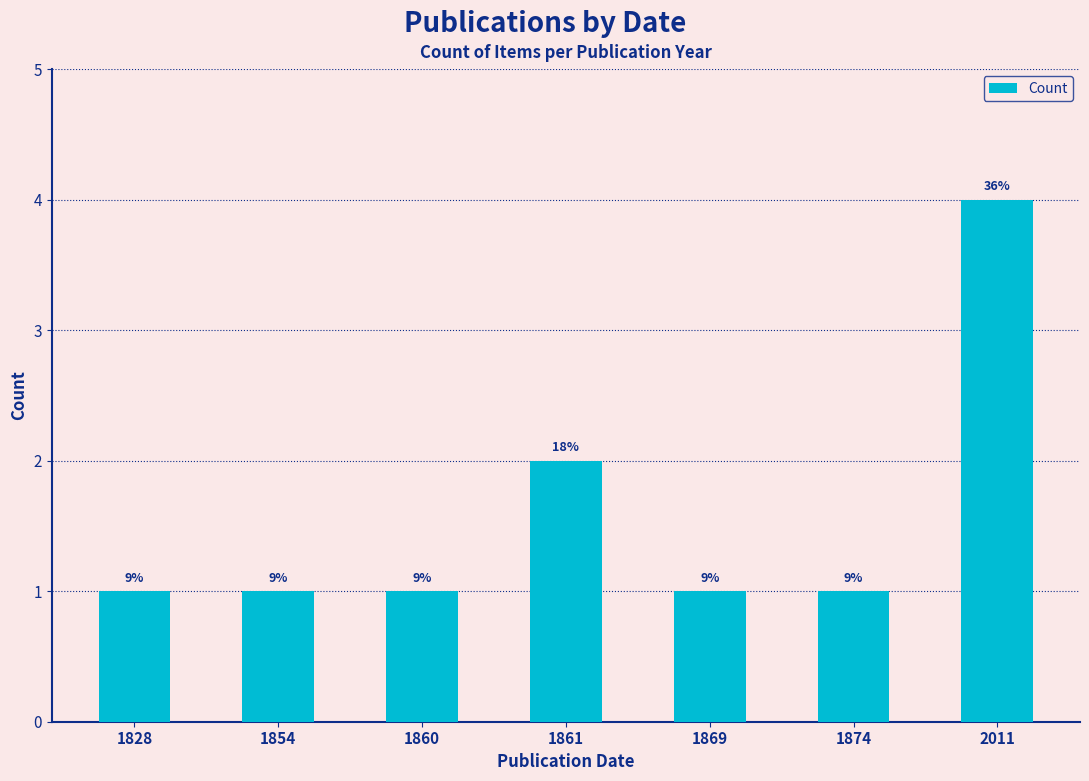

How many bars are there in total?

7